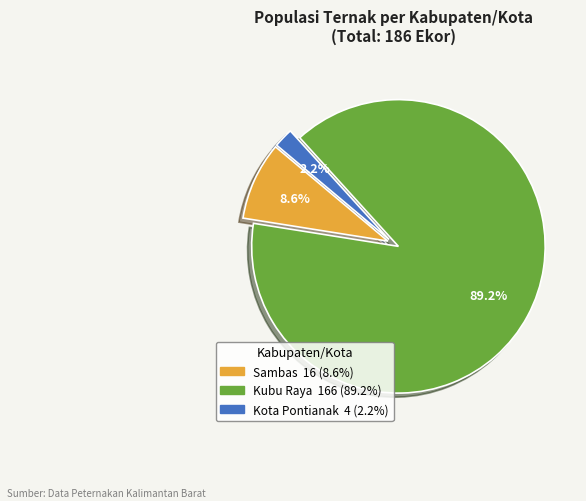

Does Kubu Raya account for over 50% of the chart?

Yes